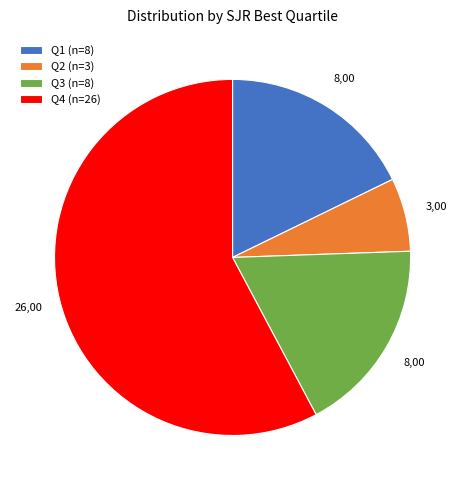

True or false: Q1 accounts for 18% of the total.

True